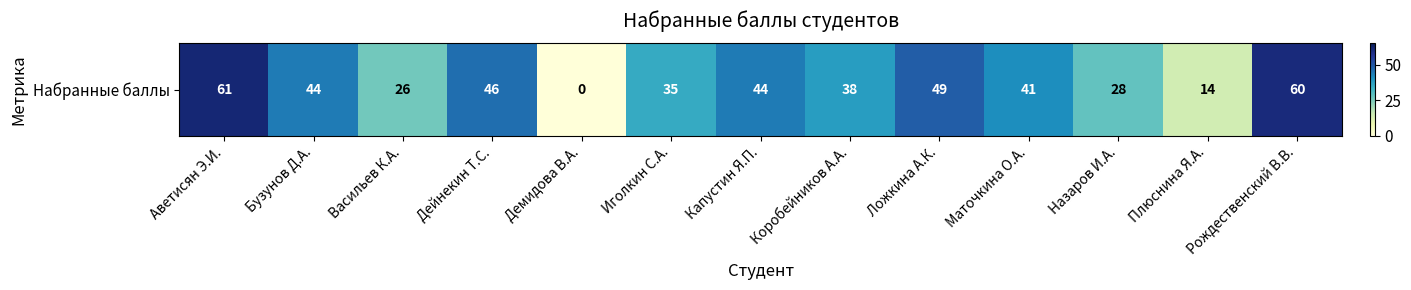

How many data points does each series have?

13